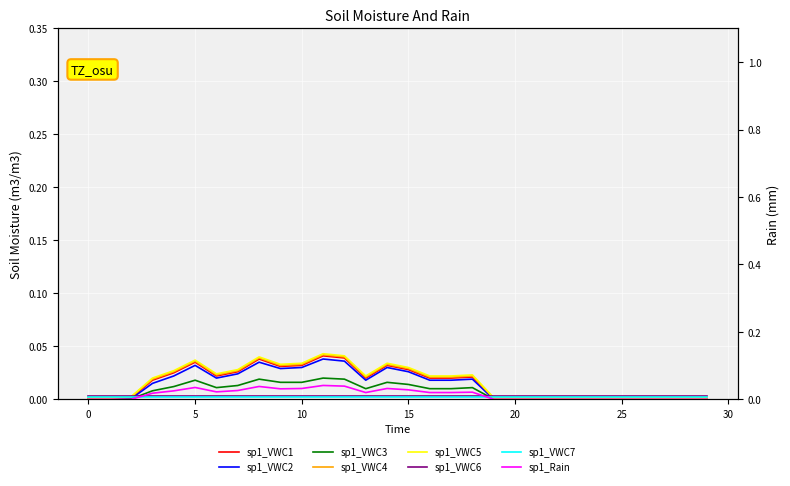

Between 22 and 23, which series saw the biggest shift?

sp1_VWC1